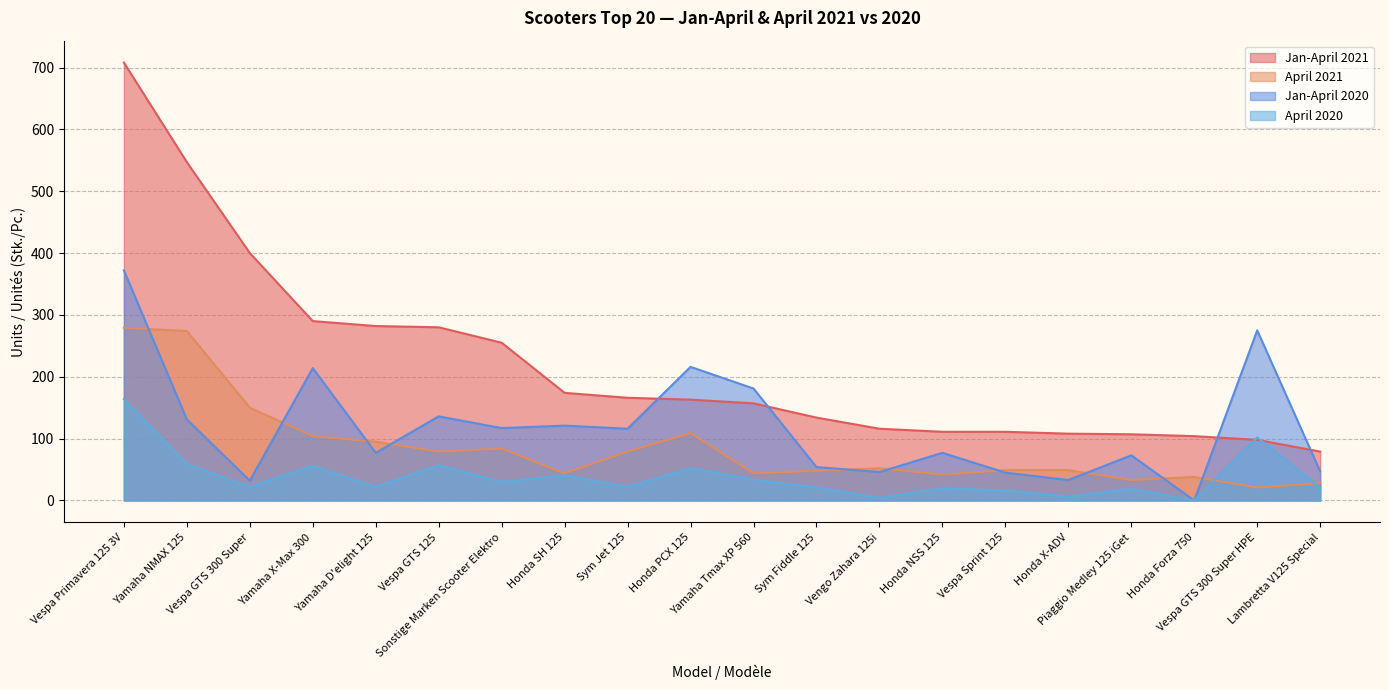

At how many categories does at least one series exceed 458?

2